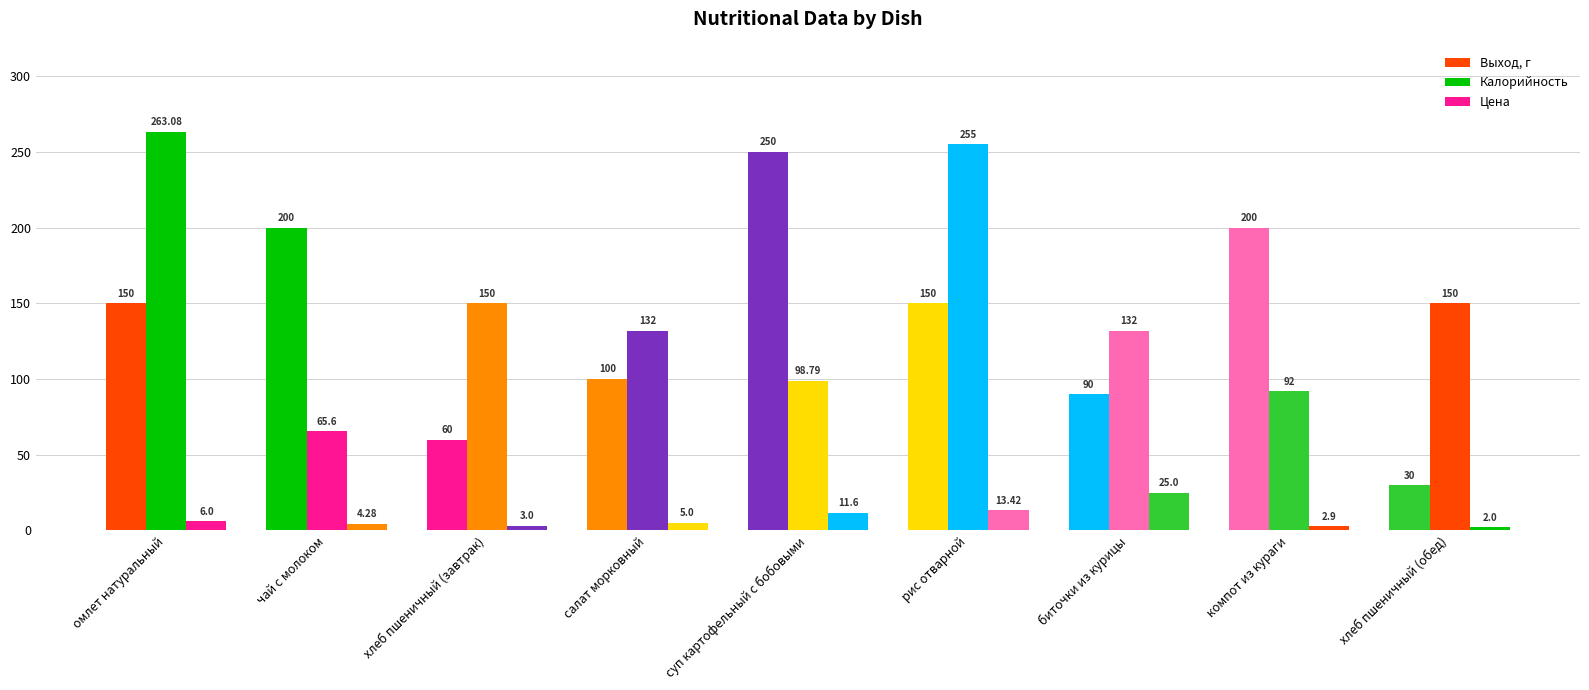

Reading left to right, extract all data points from this chart.

Выход, г: 150.0	200.0	60.0	100.0	250.0	150.0	90.0	200.0	30.0
Калорийность: 263.1	65.6	150.0	132.0	98.8	255.0	132.0	92.0	150.0
Цена: 6.0	4.3	3.0	5.0	11.6	13.4	25.0	2.9	2.0